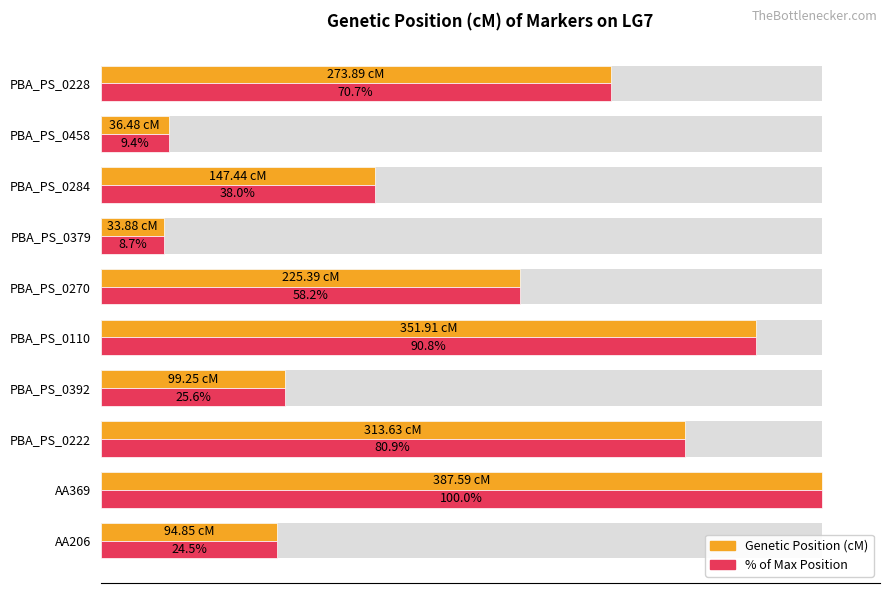

What is the minimum value for Genetic Position (cM)?

33.9